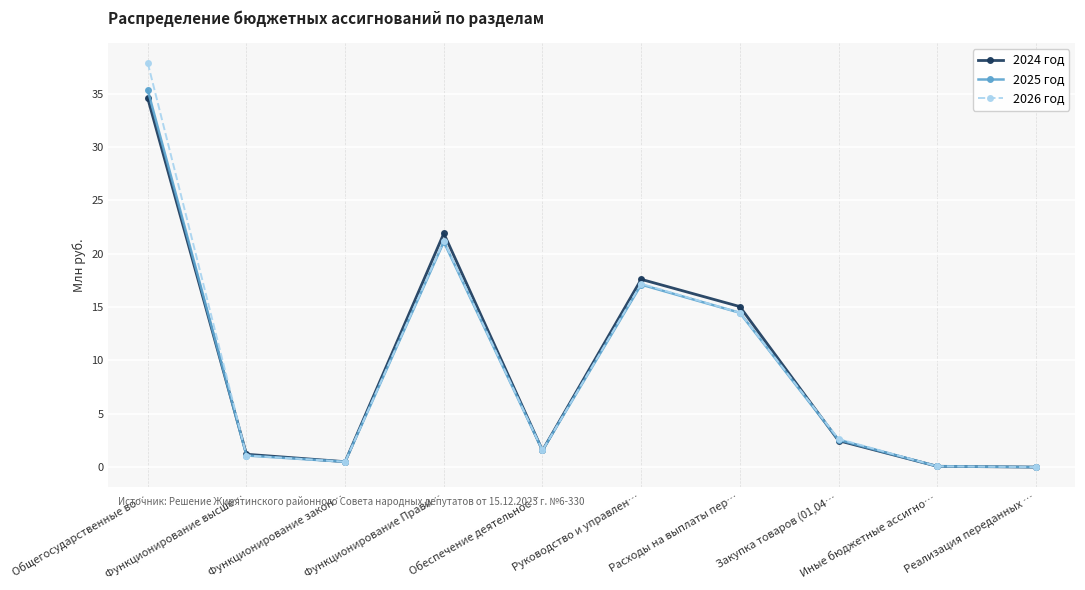

True or false: 2024 год has more than 2 points higher than both neighbors.

False